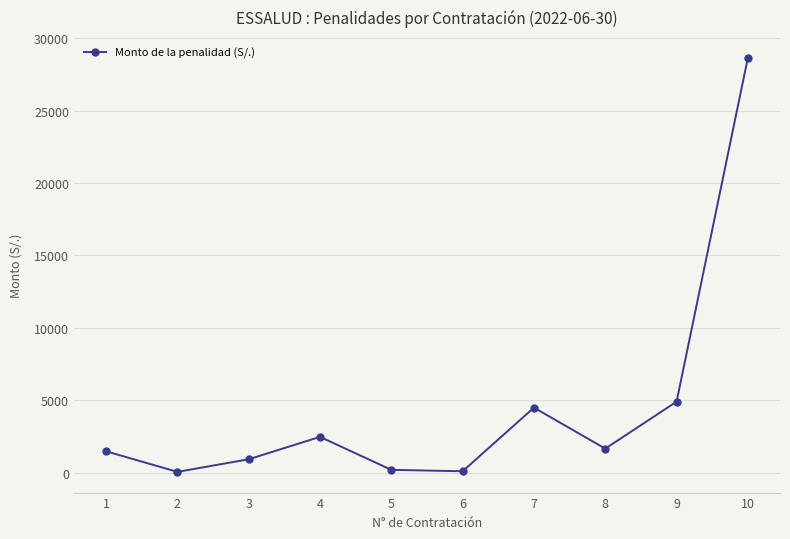

Between 5 and 4, which is larger?

4